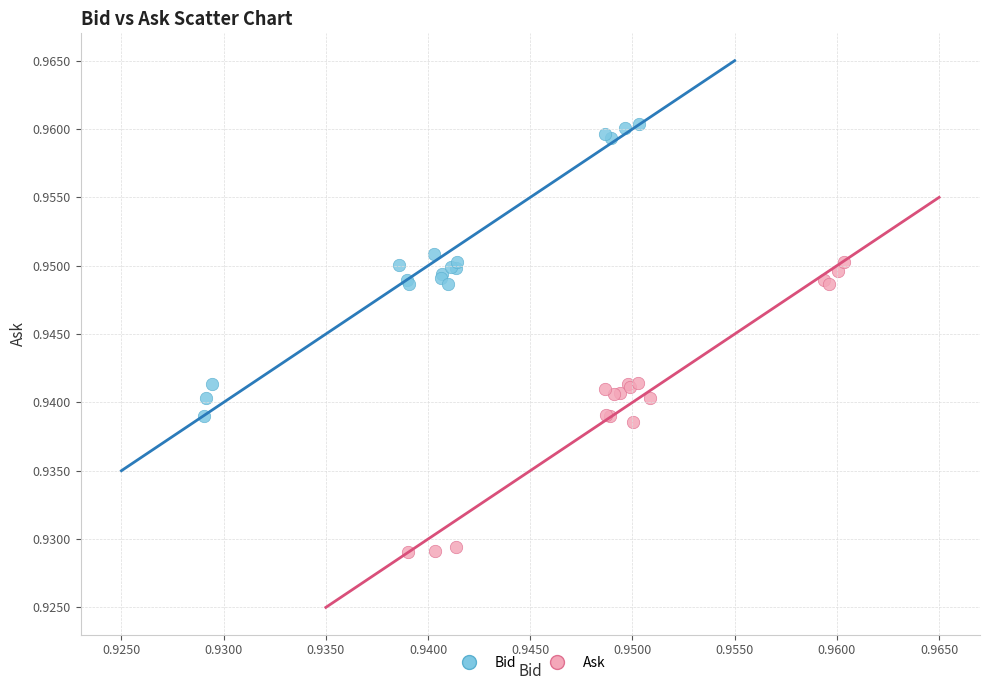

Which series contains the highest Y value?

Bid